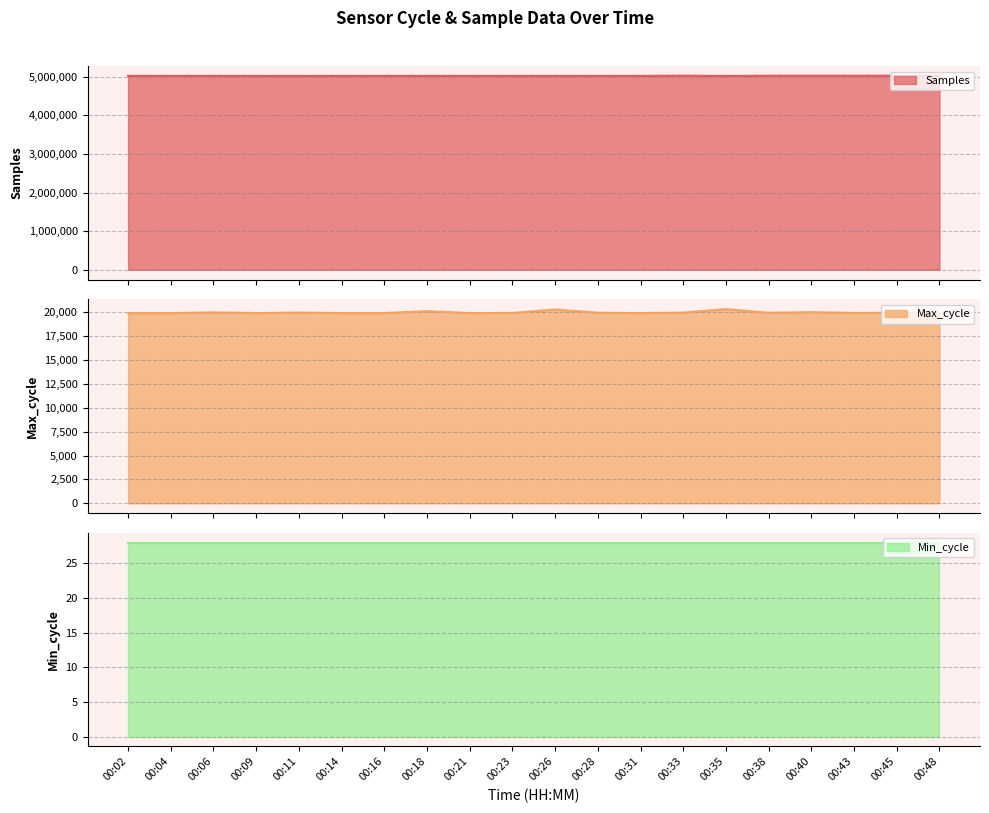

True or false: Max_cycle has a value of 31202 at 00:09.

False